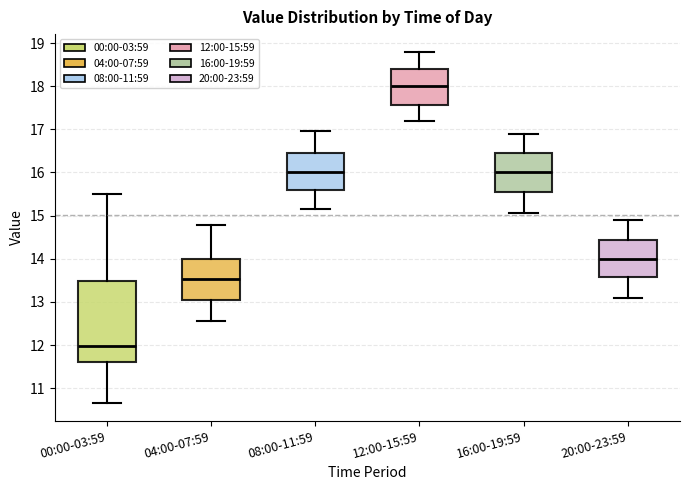

Reading left to right, transcribe this box plot: for each box, give where its median line is, the range the box spans, and where its two whiskers end, as read against the y-axis. The values are not printed on the chart, so give them approximately, as read against the axis.

00:00-03:59: median 12.0, box 11.6 to 13.5, whiskers 10.7 to 15.5
04:00-07:59: median 13.5, box 13.0 to 14.0, whiskers 12.6 to 14.8
08:00-11:59: median 16.0, box 15.6 to 16.5, whiskers 15.2 to 17.0
12:00-15:59: median 18.0, box 17.6 to 18.4, whiskers 17.2 to 18.8
16:00-19:59: median 16.0, box 15.5 to 16.5, whiskers 15.1 to 16.9
20:00-23:59: median 14.0, box 13.6 to 14.4, whiskers 13.1 to 14.9